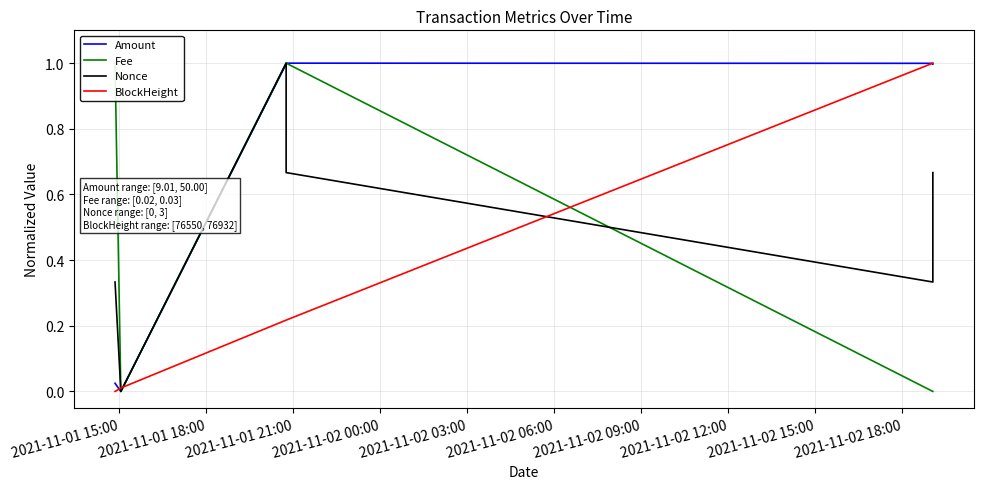

Between 2021-11-01 15:00 and 2021-11-01 21:00, which series saw the biggest shift?

Amount